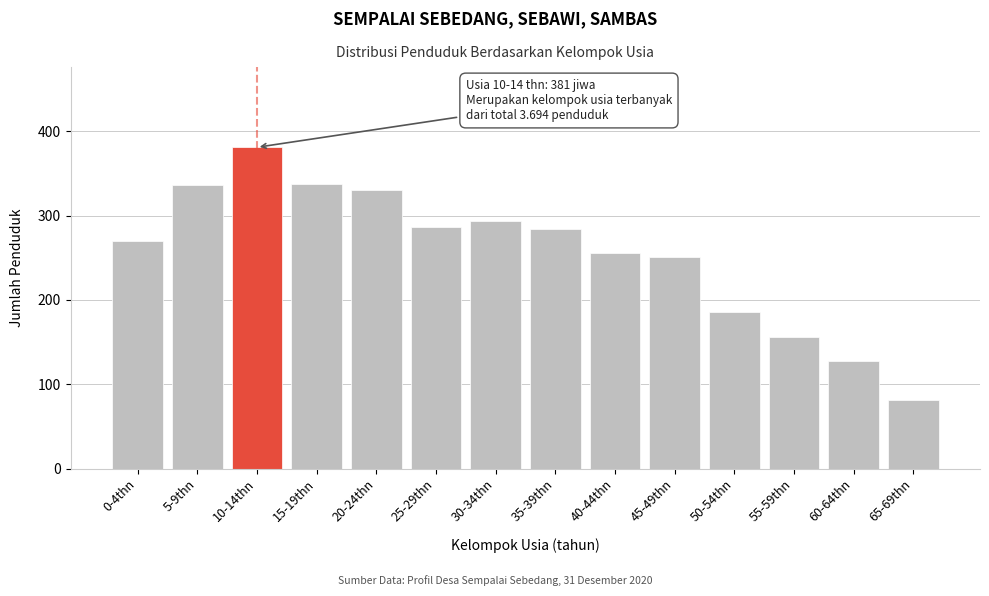

Read the value at 65-69thn, to the nearest 5.

80